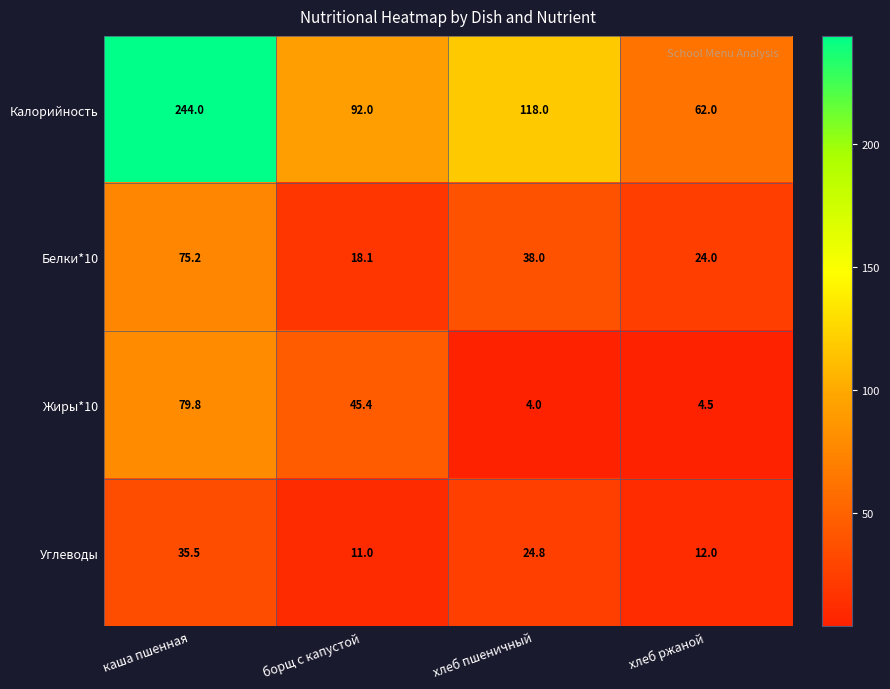

What is the spread (max minus min) of values at хлеб пшеничный?

114.0